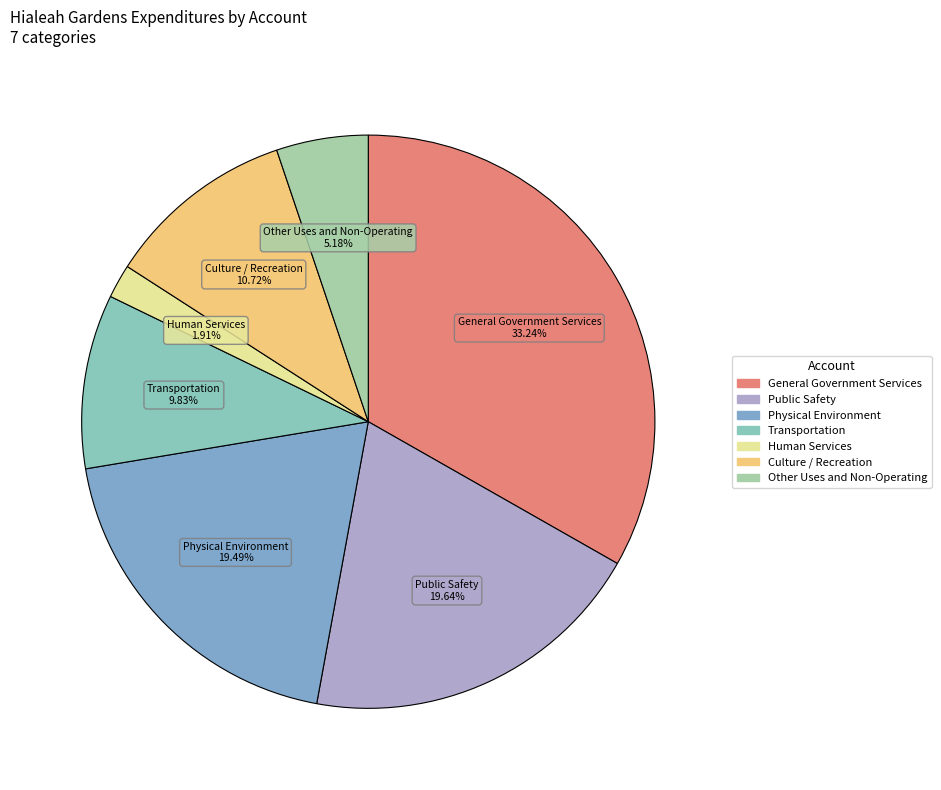

How many slices are in this pie chart?

7